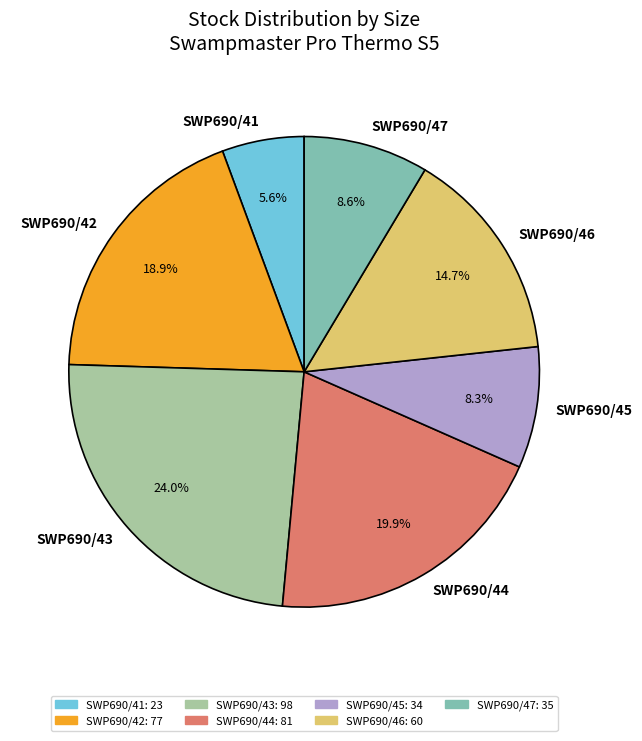

True or false: SWP690/43 accounts for 24% of the total.

True